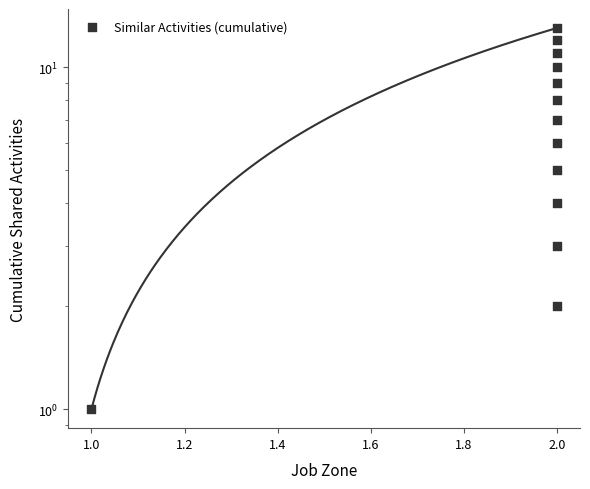

Between 1.8 and 1.0, which is larger?

1.8